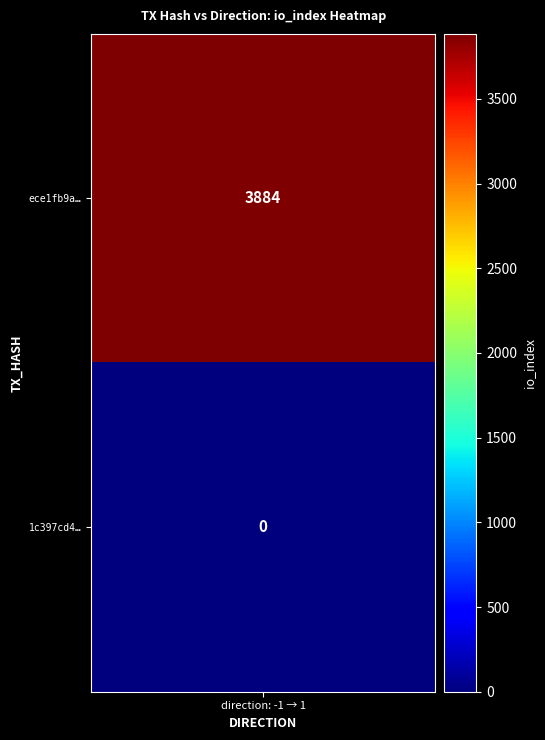

True or false: ece1fb9a3c090211b371fa1737bed9a38e81351 has a value of 5380 at 1.

False